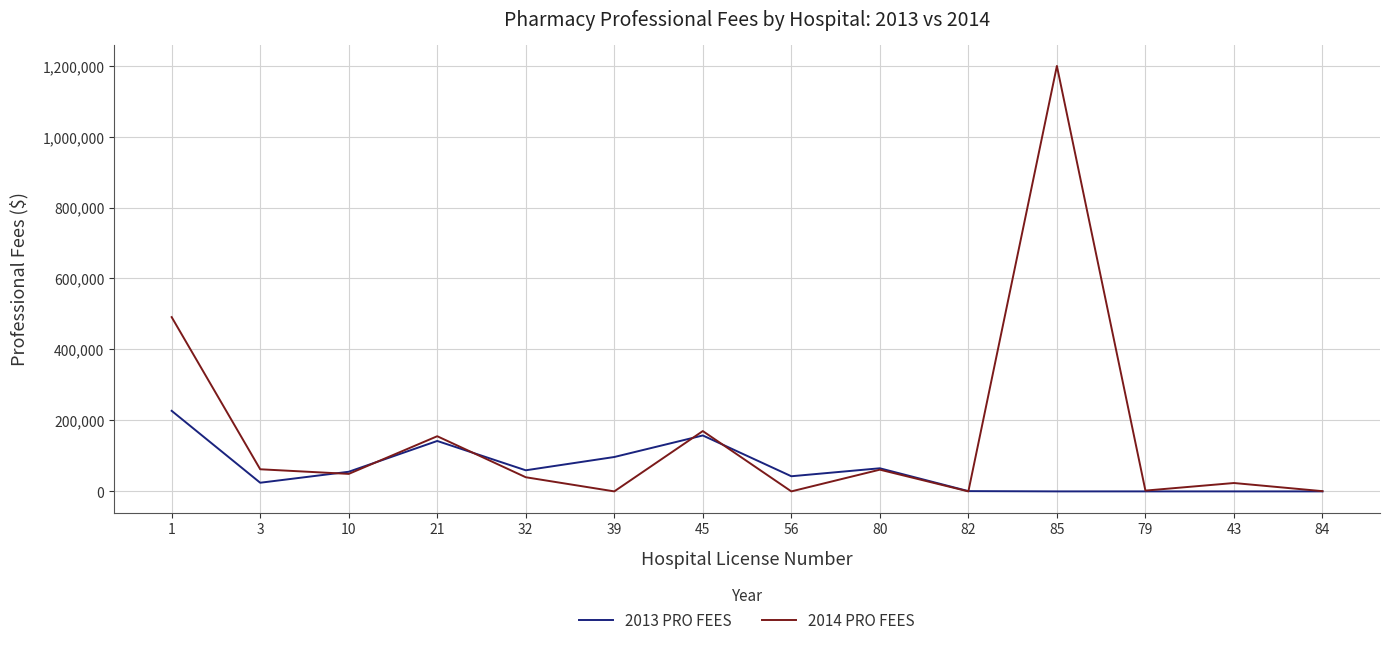

True or false: 2014 PRO FEES has a value of -470754 at 56.

False